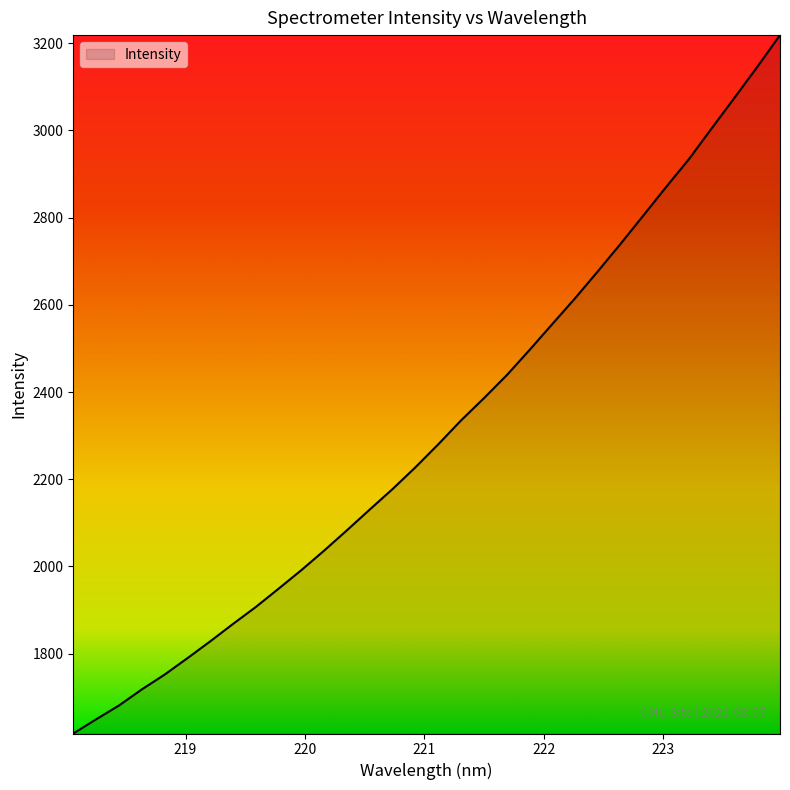

What is the maximum value shown in the chart?

3218.3